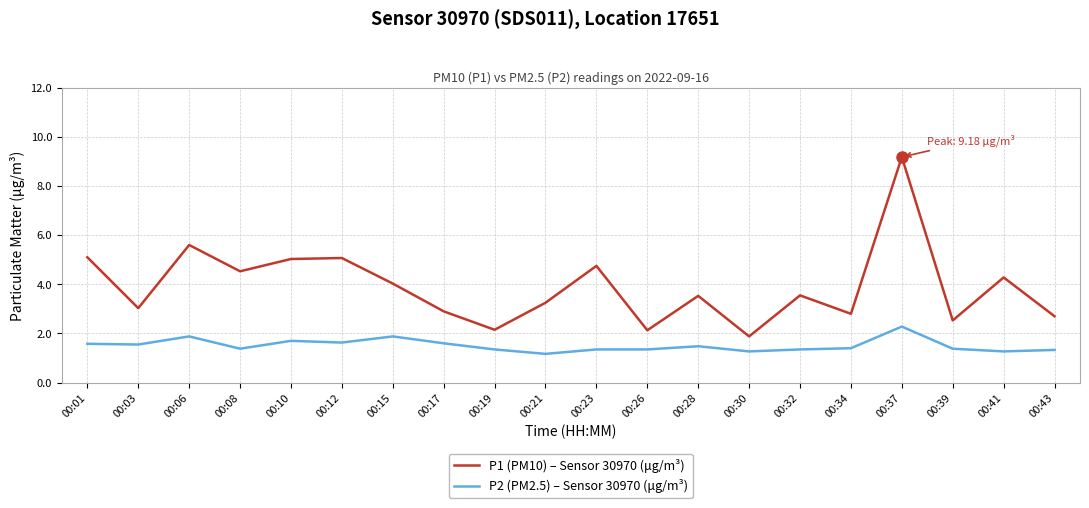

True or false: P1 (PM10) – Sensor 30970 (μg/m³) and P2 (PM2.5) – Sensor 30970 (μg/m³) intersect in this chart.

False